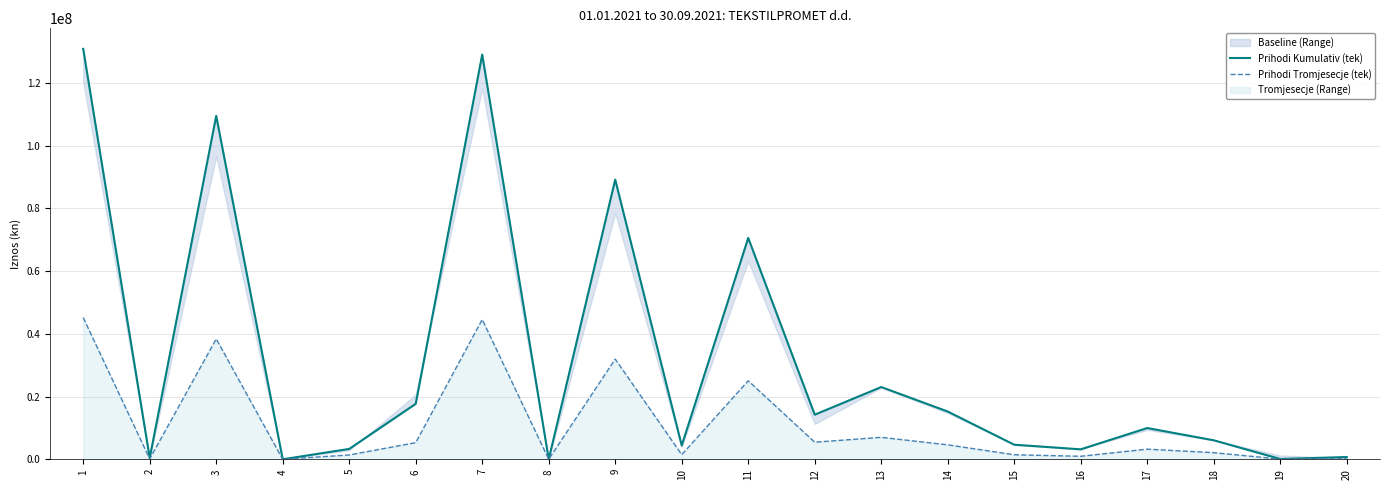

Where is Prihodi Tromjesecje (tek) nearest to the value 22583122?

11